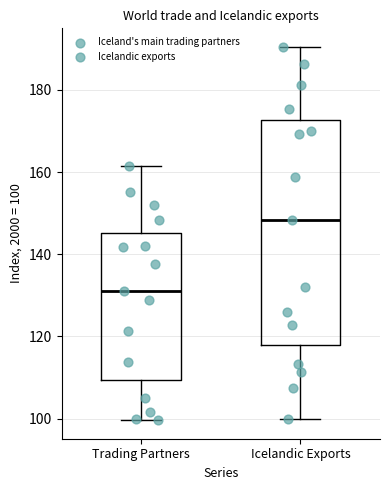

Reading left to right, transcribe this box plot: for each box, give where its median line is, the range the box spans, and where its two whiskers end, as read against the y-axis. The values are not printed on the chart, so give them approximately, as read against the axis.

Trading Partners: median 132, box 110 to 146, whiskers 100 to 162
Icelandic Exports: median 148, box 118 to 172, whiskers 100 to 190